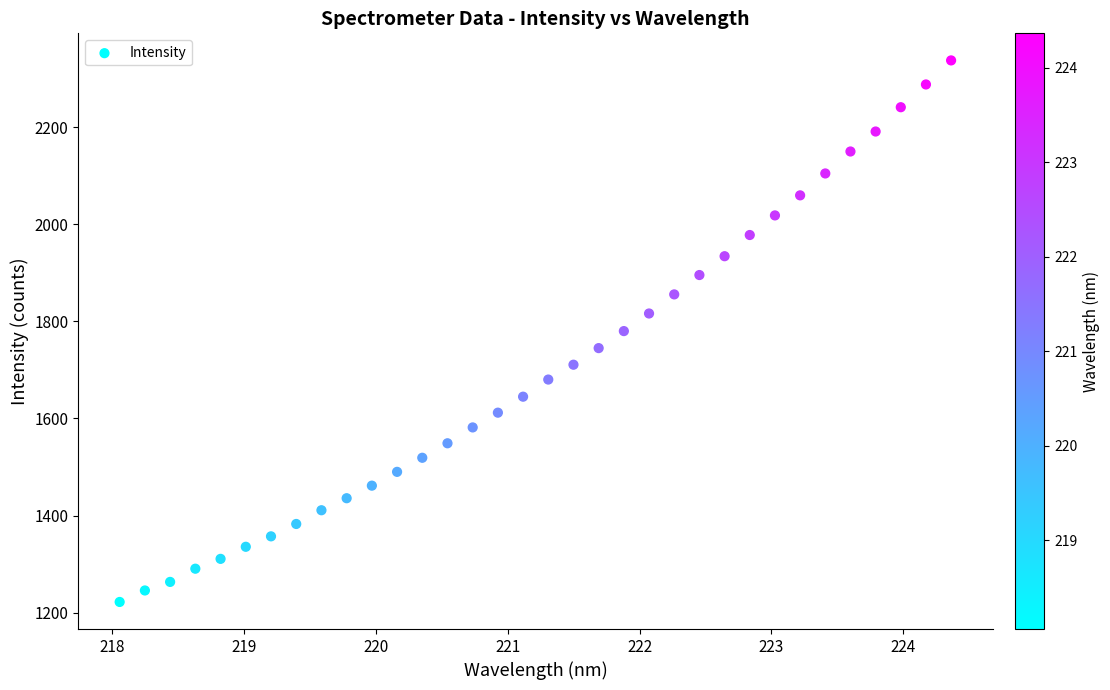

What is the range of Y values (max minus min)?

1115.3